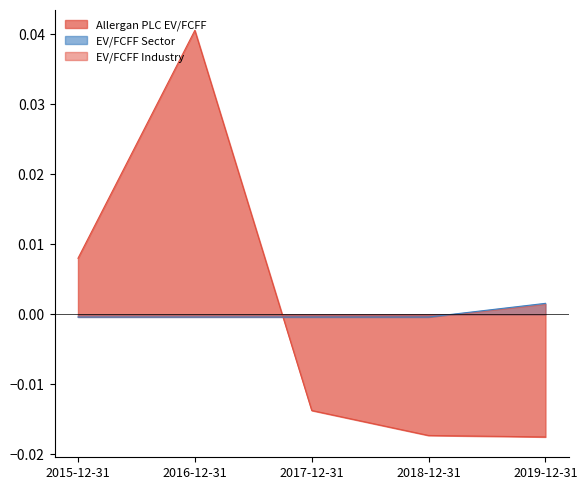

Count the Allergan PLC EV/FCFF values in the range 0 to 1.

2